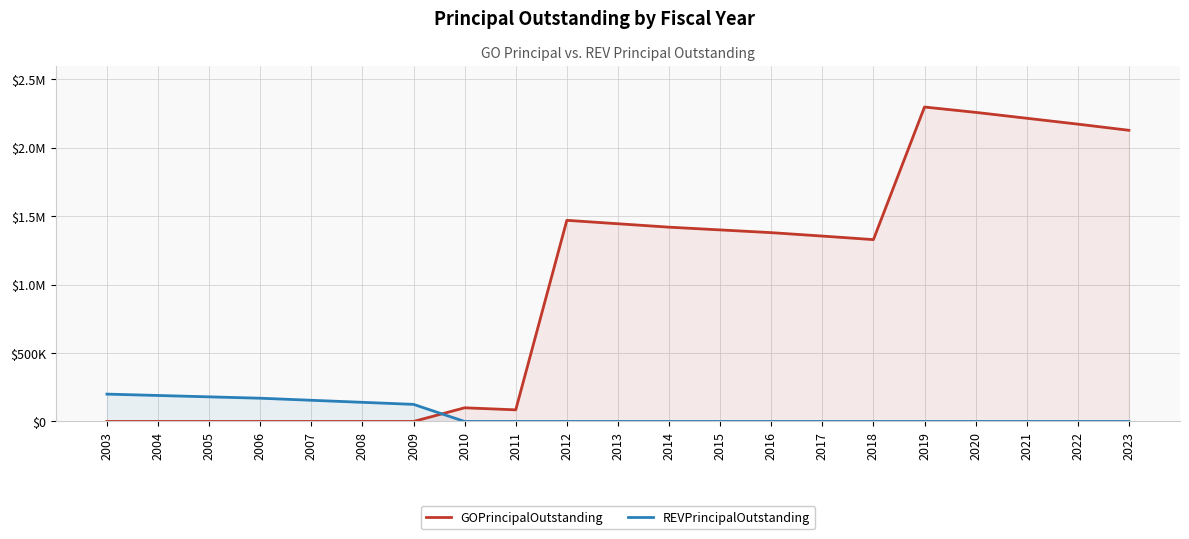

Where do REVPrincipalOutstanding and GOPrincipalOutstanding first cross each other?

2009 and 2010